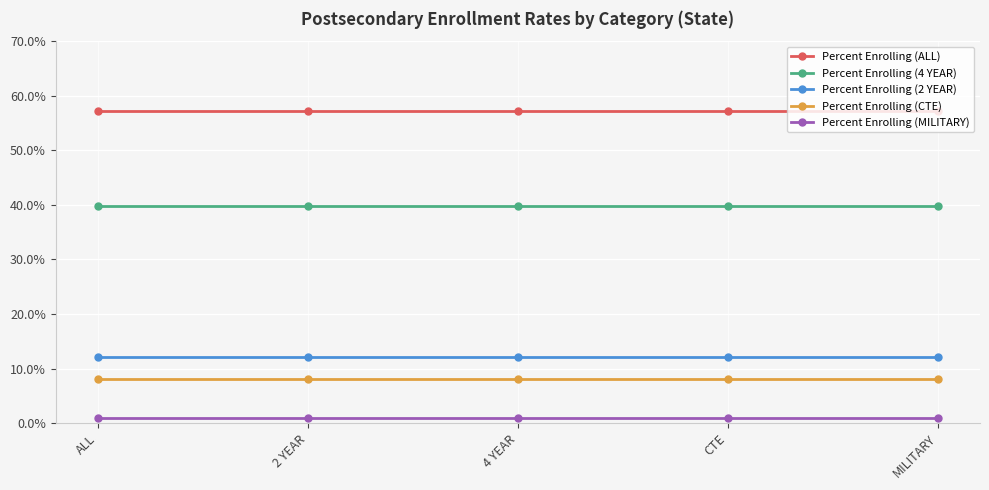

What are all the series names shown in the legend?

Percent Enrolling (ALL), Percent Enrolling (4 YEAR), Percent Enrolling (2 YEAR), Percent Enrolling (CTE), Percent Enrolling (MILITARY)